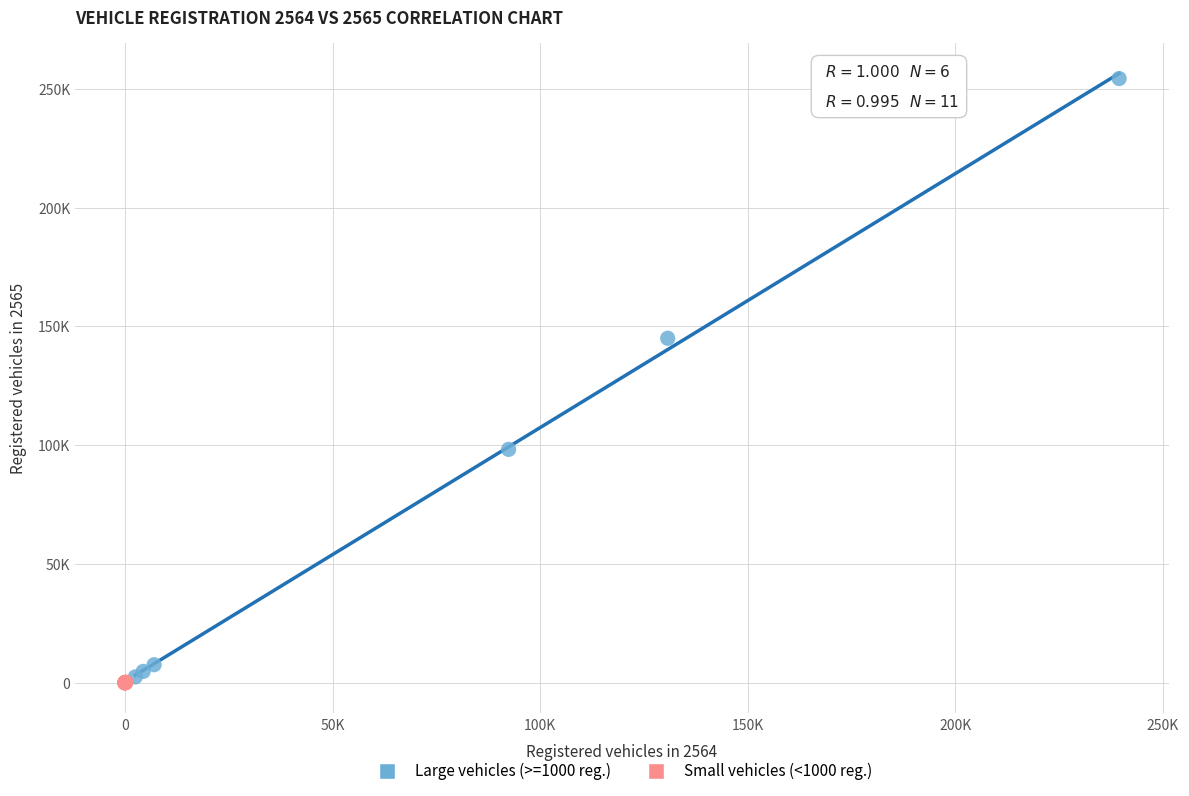

What are all the series names shown in the legend?

Large vehicles (>=1000 reg.), Small vehicles (<1000 reg.)